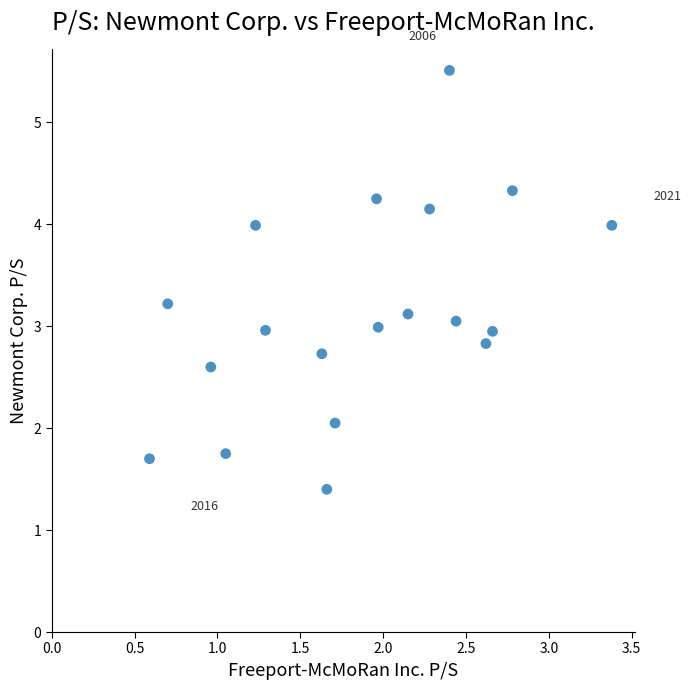

What is the range of Y values (max minus min)?

4.1